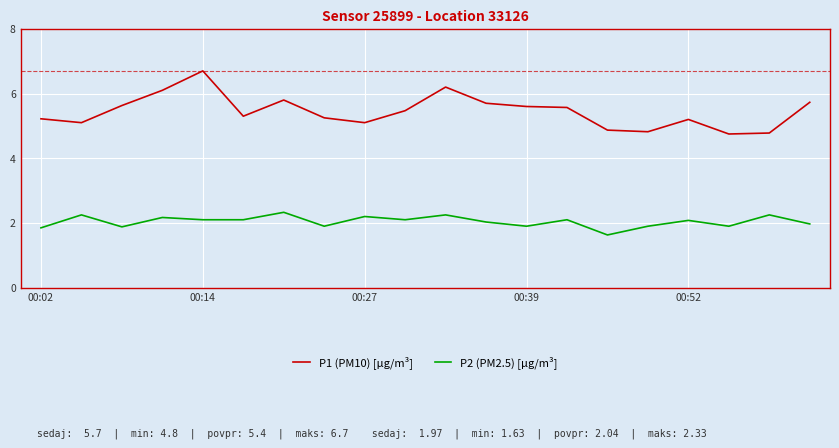

What is the minimum value shown in the chart?

1.6